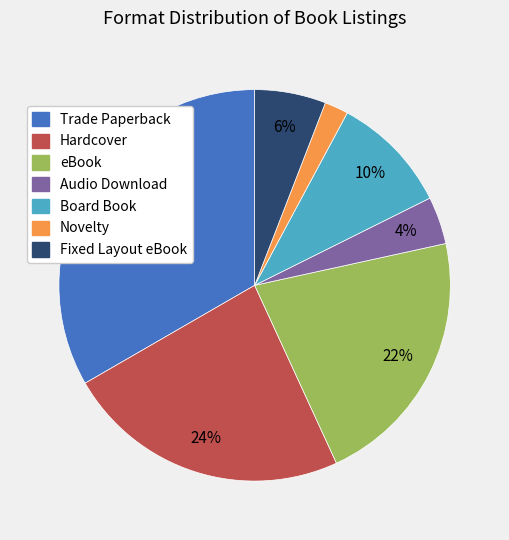

To the nearest percent, what is the difference between the Board Book and Fixed Layout eBook slice percentages?

4%